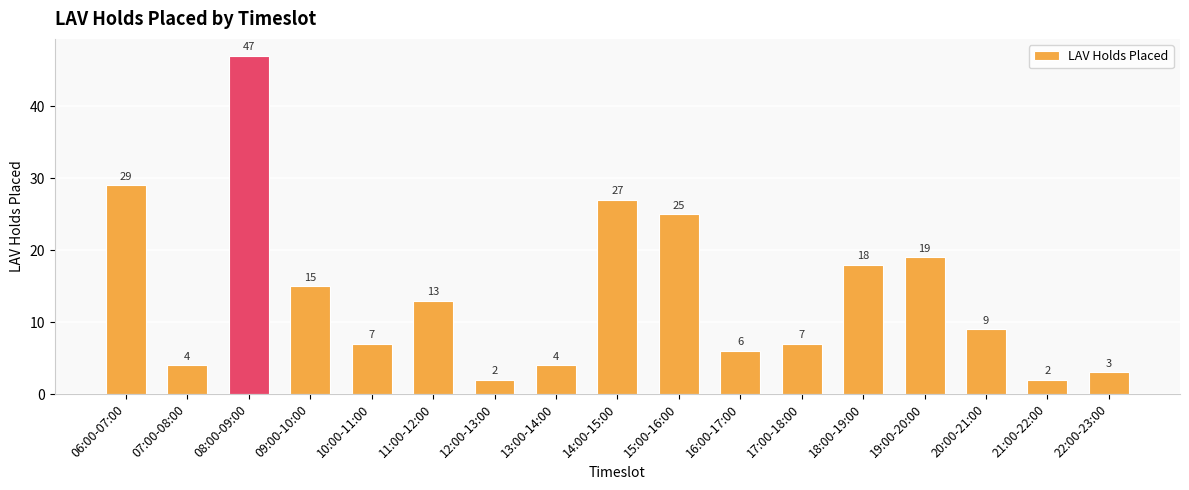

At which label is the value closest to 24?

15:00-16:00